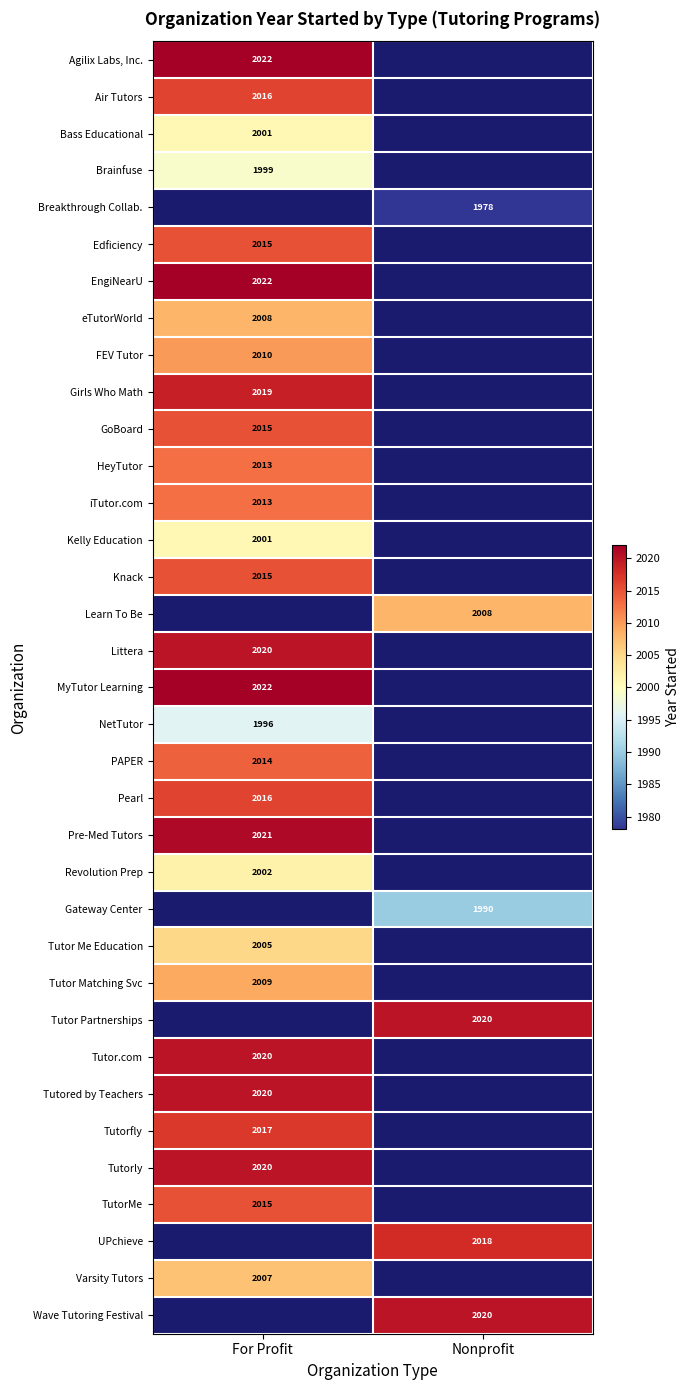

How many data points does each series have?

2